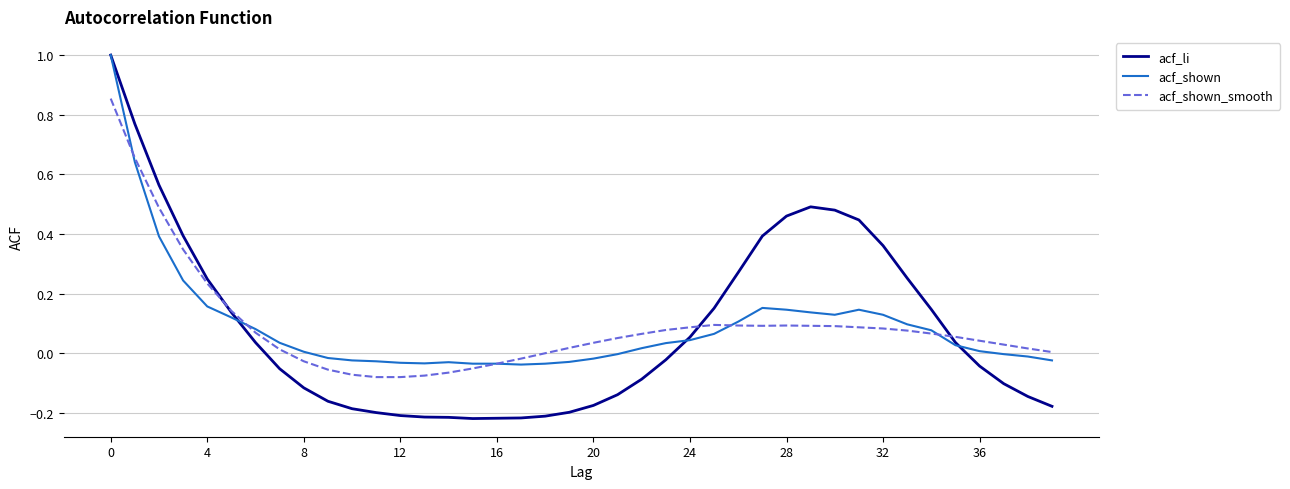

What is the maximum value for acf_li?

1.0